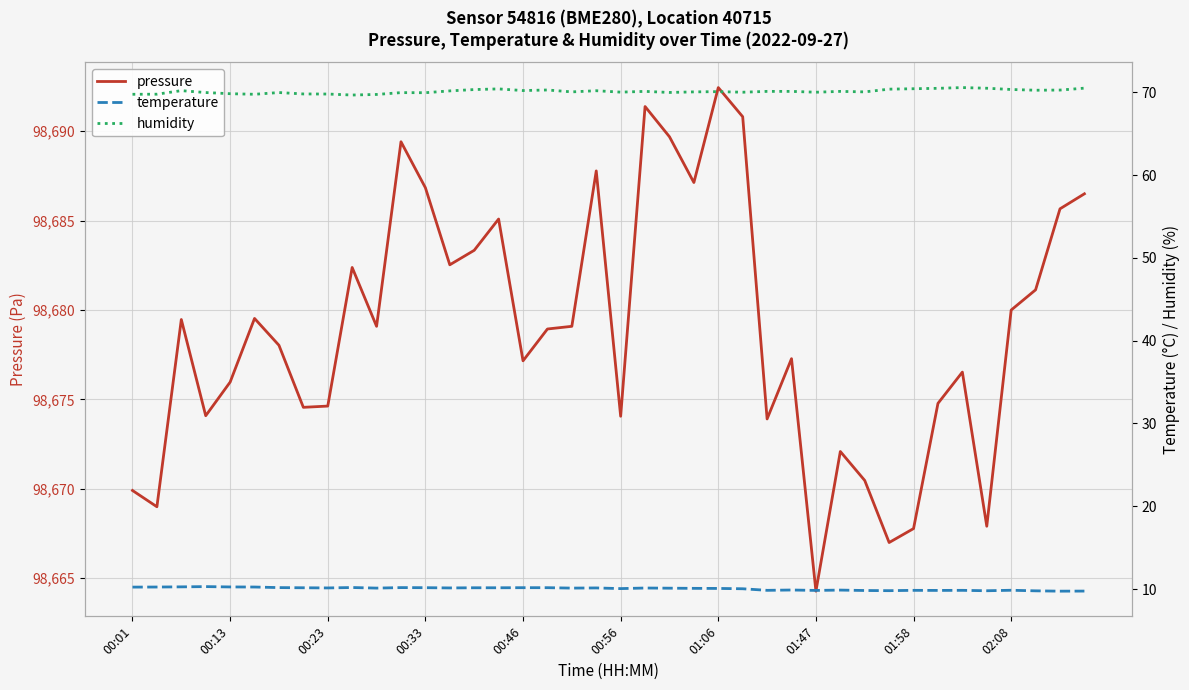

Is it true that pressure equals 37486.6 at 01:58?

False